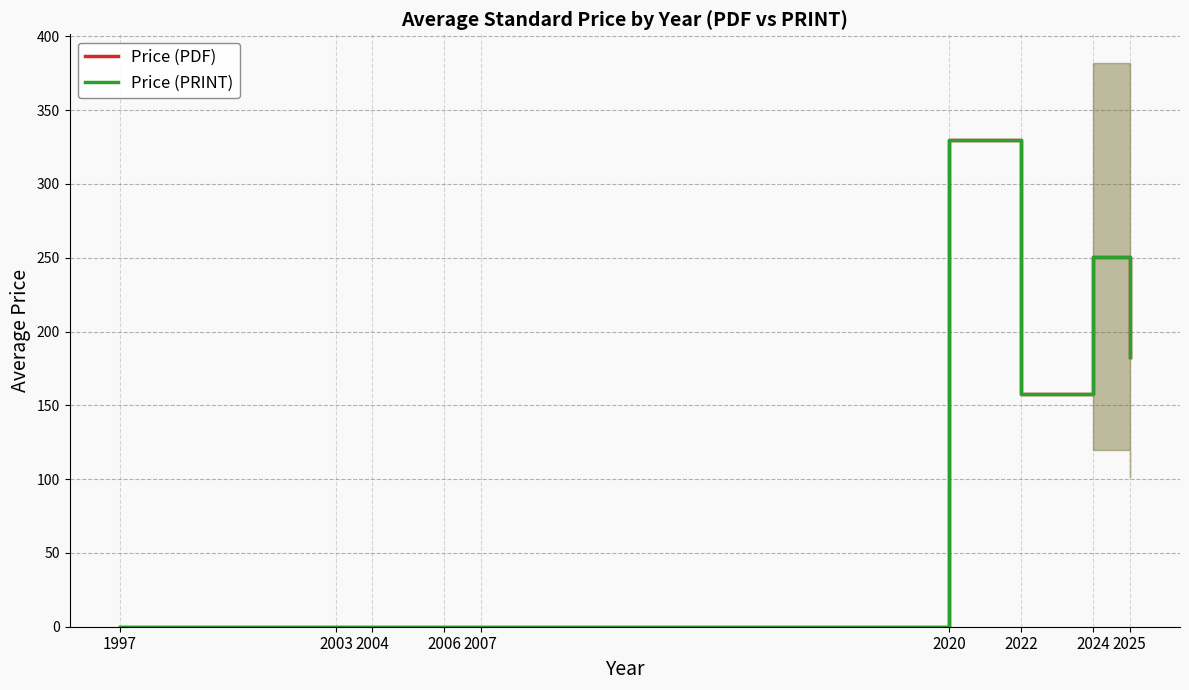

What is the value of the Price (PDF) point at the 9th from the left?

182.6